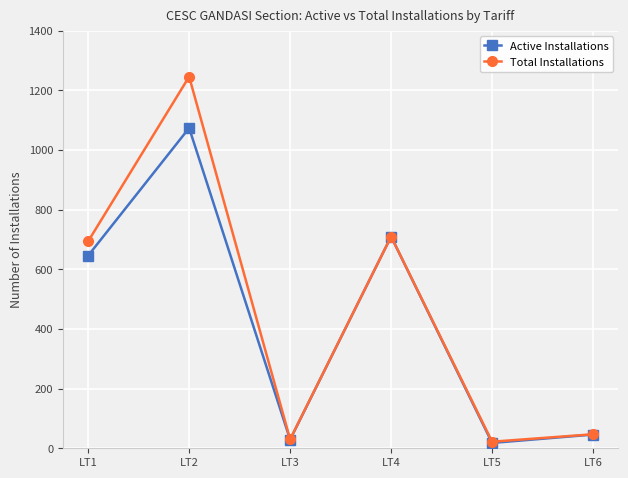

Where is the first local minimum for Total Installations?

LT3